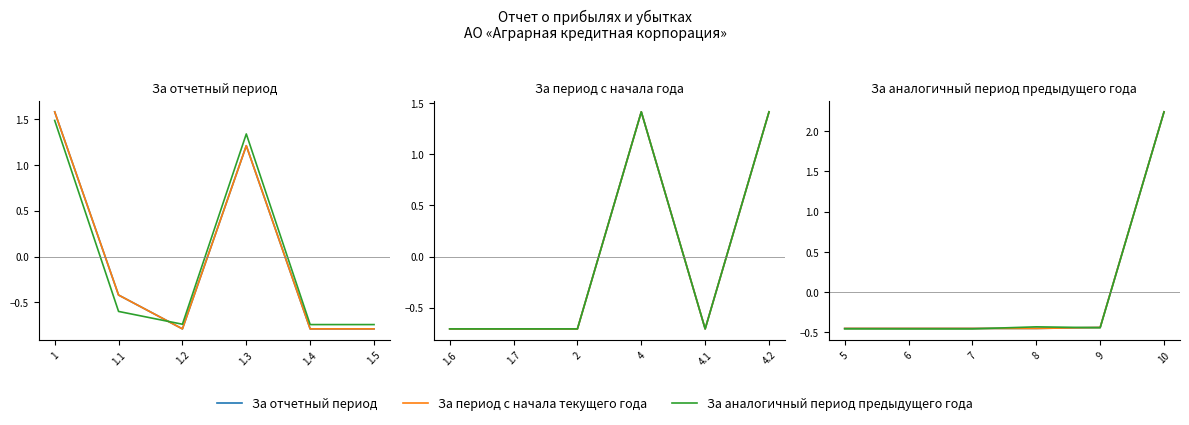

The value of За отчетный период at 10 is 3.9. True or false?

False